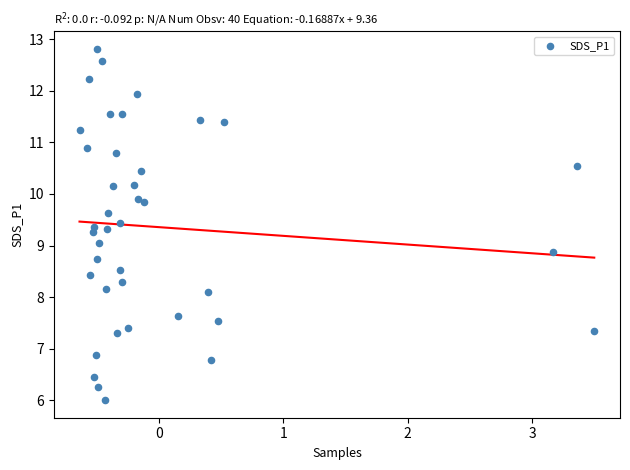

What is the range of Y values (max minus min)?

6.8